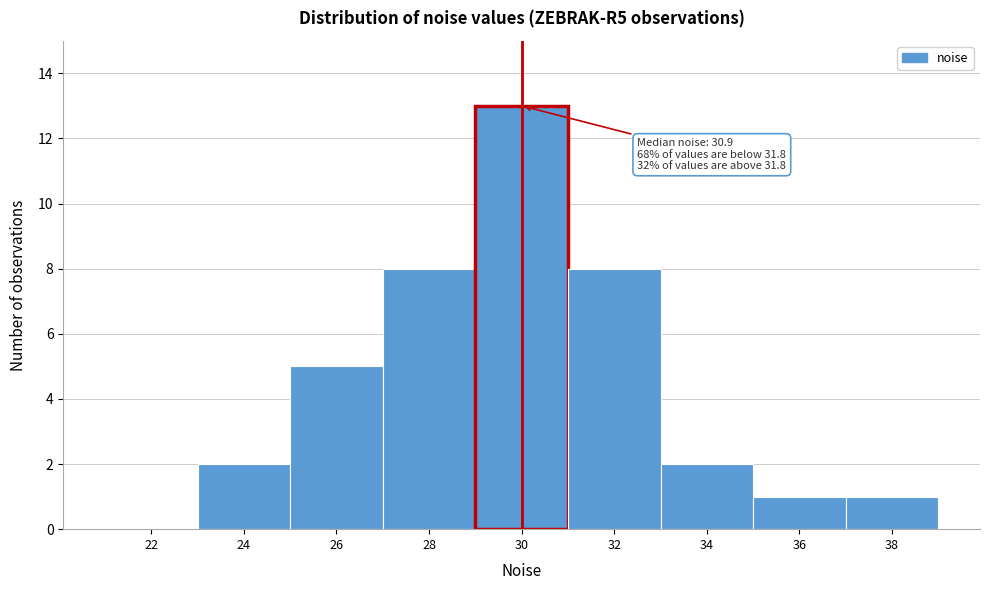

Reading left to right, what are all the values shown in this chart?

22=0	24=2	26=5	28=8	30=13	32=8	34=2	36=1	38=1